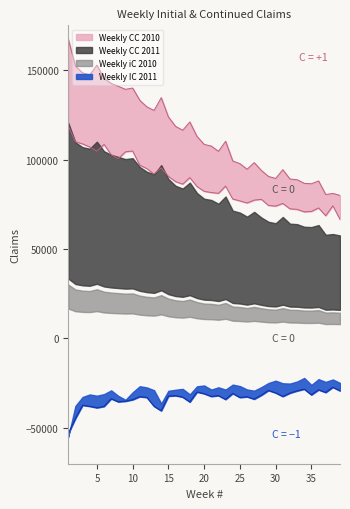

What is the difference between the highest and lowest values at 26?

127143